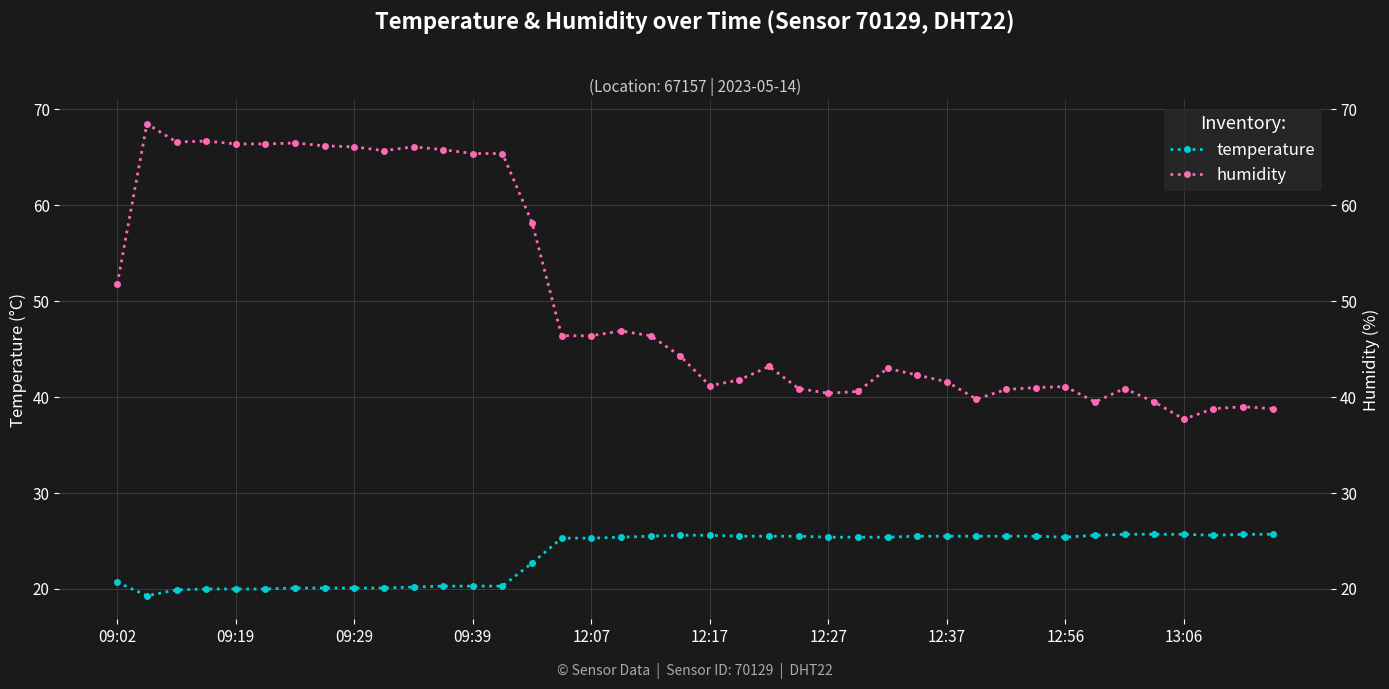

True or false: humidity and temperature intersect in this chart.

False